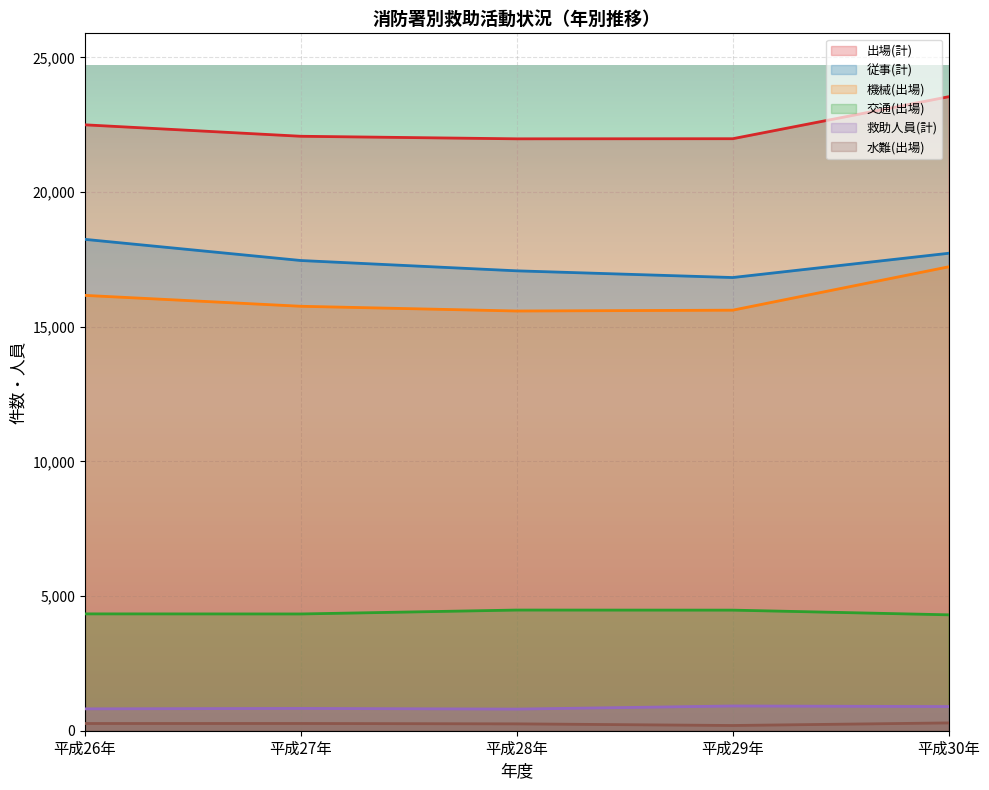

Read the 機械(出場) value at 平成28年.

15586